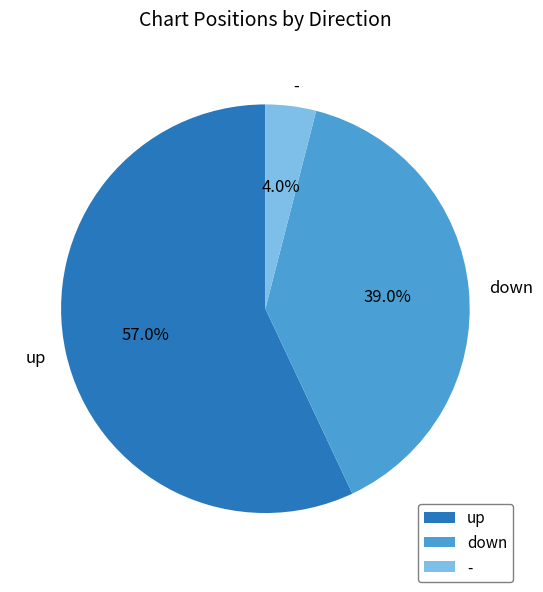

What is the total percentage of down and up?

96.0%